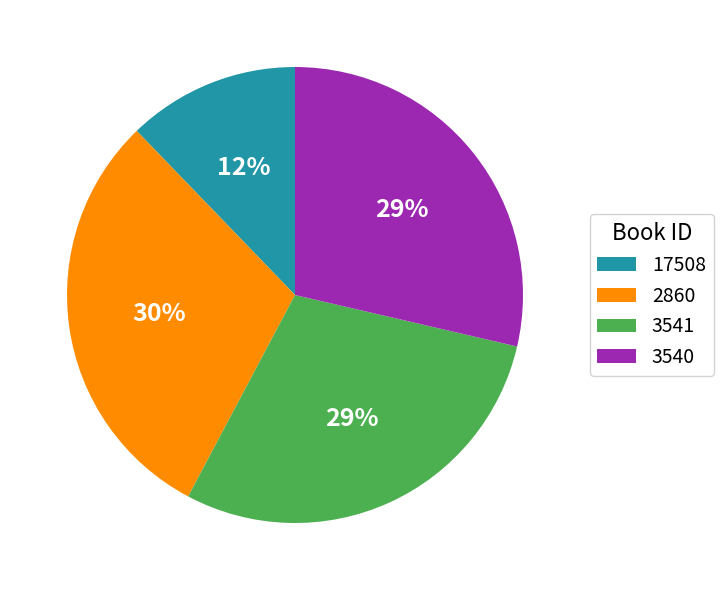

To the nearest percent, what is the difference between the largest and smallest slice percentages?

18%